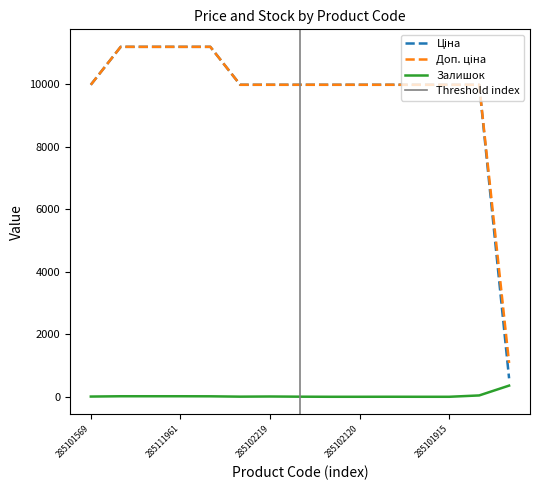

How many data points in Доп. ціна are less than 9974?

1